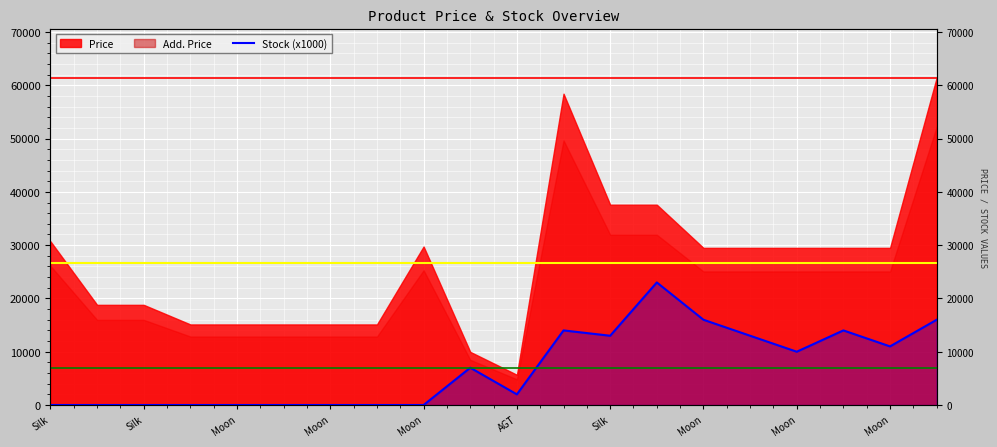

Reading left to right, transcribe all the data shown in this chart.

0	0	0	0	0	0	0	0	0	7000	2000	14000	13000	23000	16000	13000	10000	14000	11000	16000